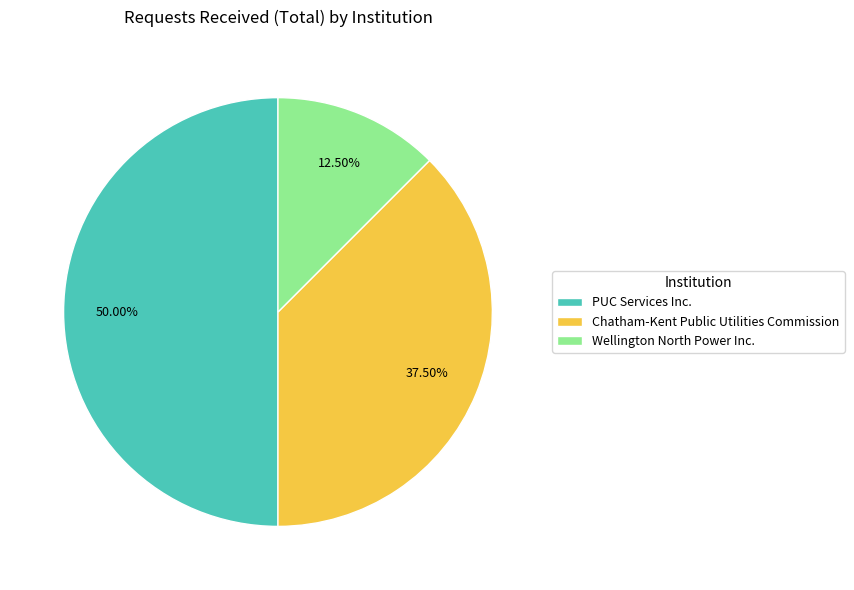

Between Wellington North Power Inc. and PUC Services Inc., which is larger?

PUC Services Inc.